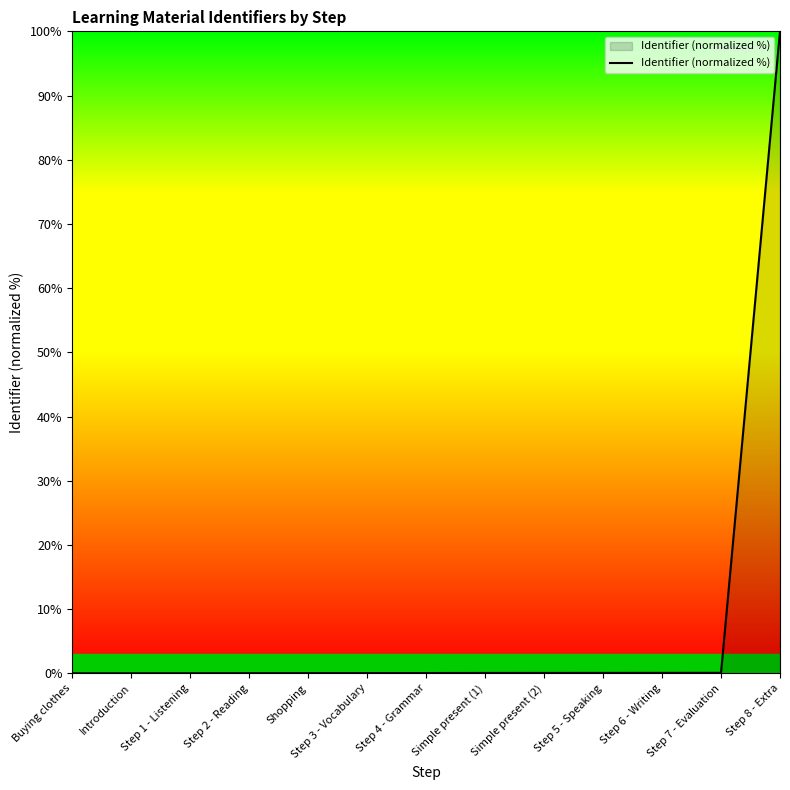

How many lines are shown in the chart?

1